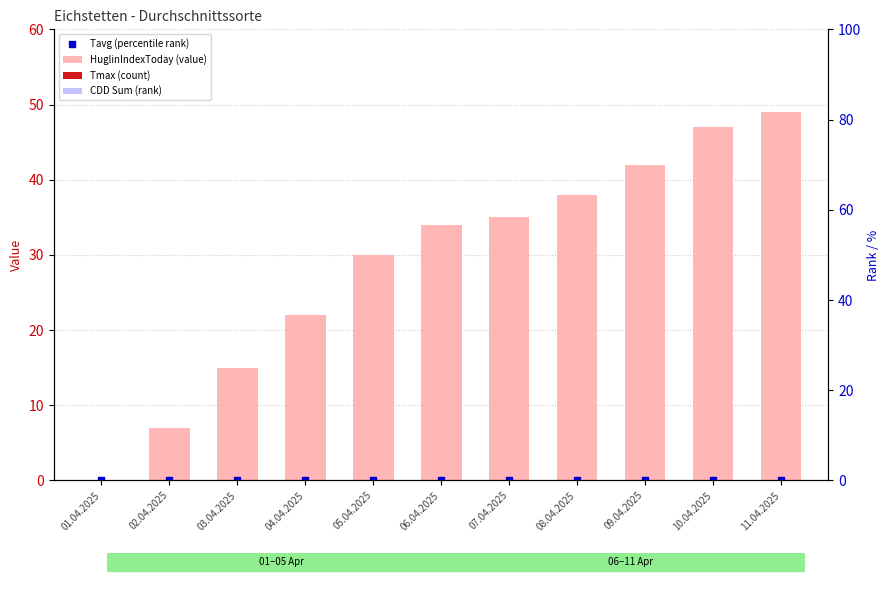

Which series contains the highest Y value?

HuglinIndexToday (value)